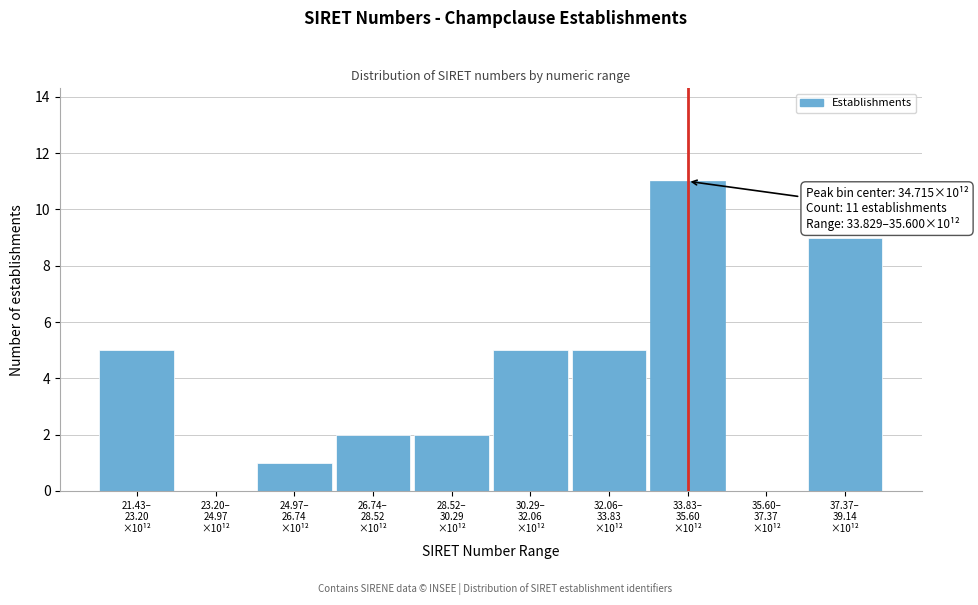

What is the greatest value displayed?

11